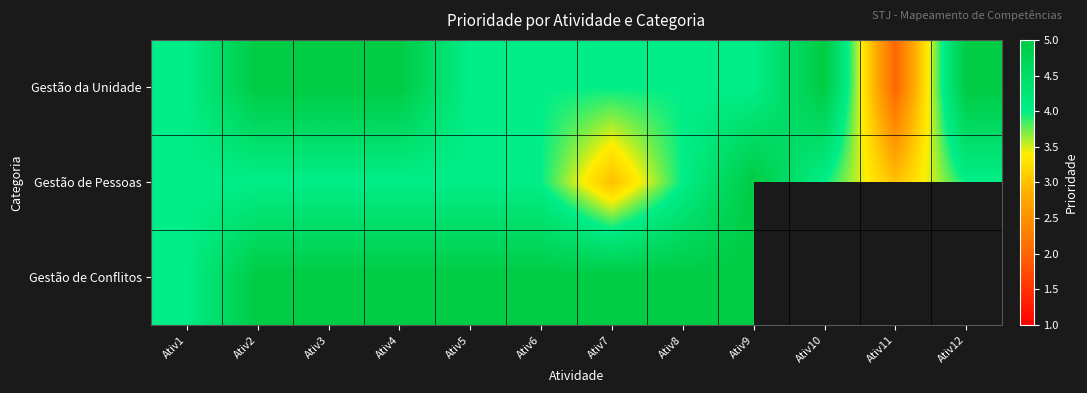

What is the difference between the maximum and minimum values in the Gestão de Conflitos series?

1.0